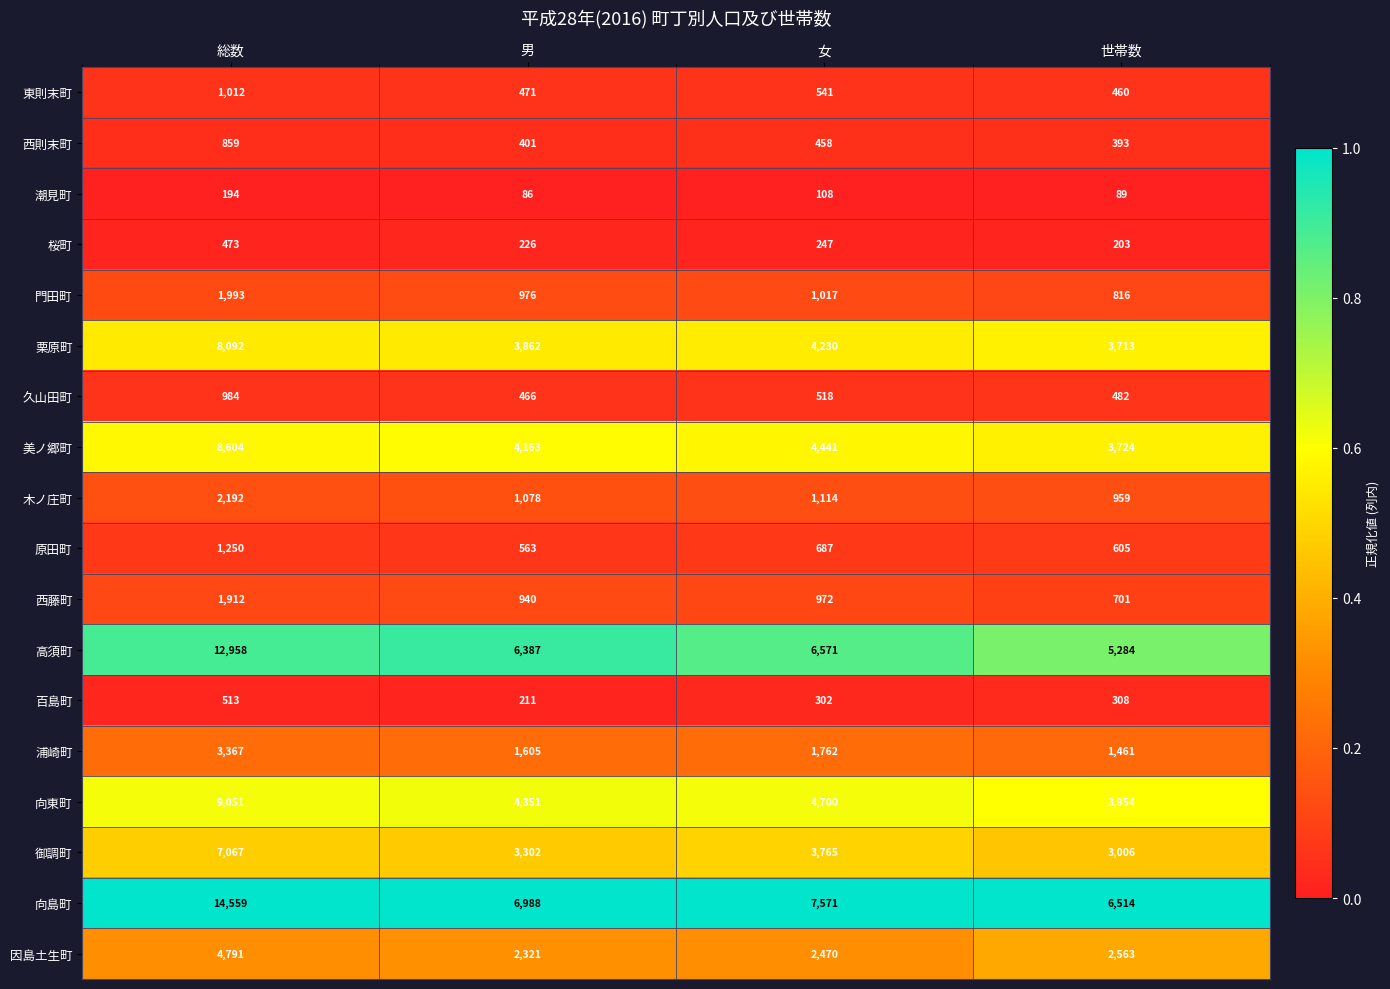

Rank the categories by 門田町 value from highest to lowest.

総数, 女, 男, 世帯数